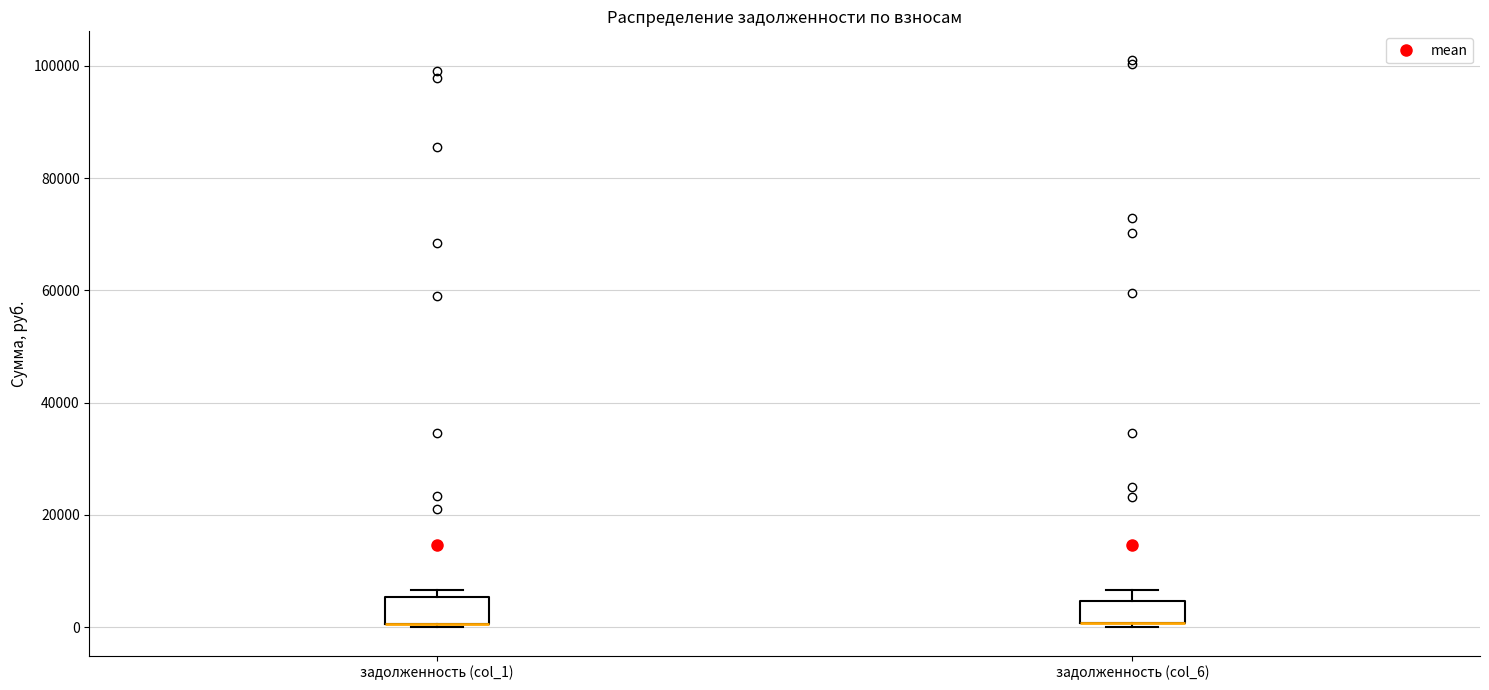

Reading left to right, read every box against the y-axis: the position of its median line, the range the box covers, and the ends of its whiskers. The values are not printed on the chart, so give them approximately, as read against the axis.

задолженность (col_1): median 0 (drawn on the box's lower edge), box 0 to 6000, whiskers 0 to 6000 (just above the box's upper edge)
задолженность (col_6): median 0 (drawn on the box's lower edge), box 0 to 4000, whiskers 0 (just below the box's lower edge) to 6000